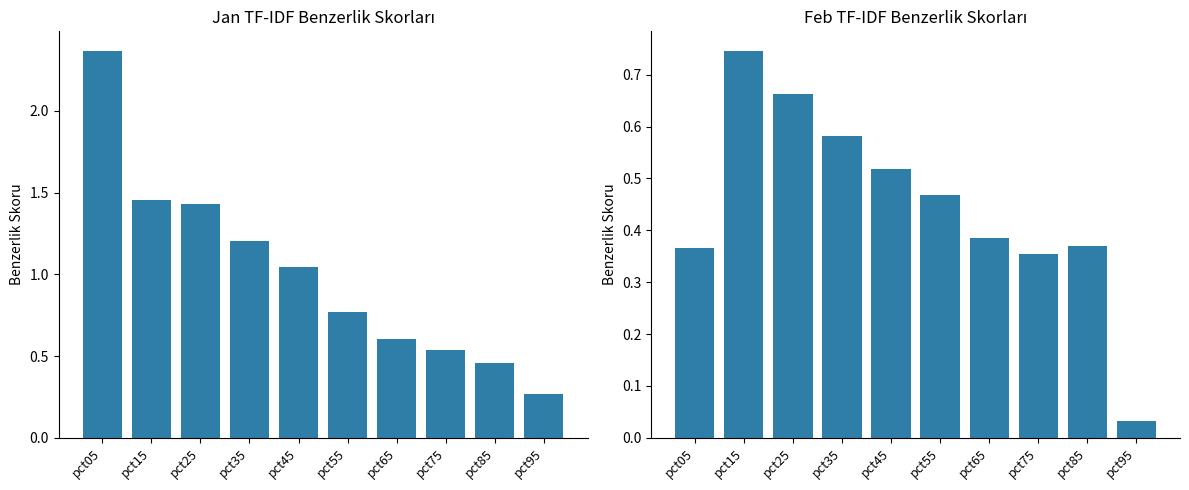

At which category is the sum across all series the highest?

pct05